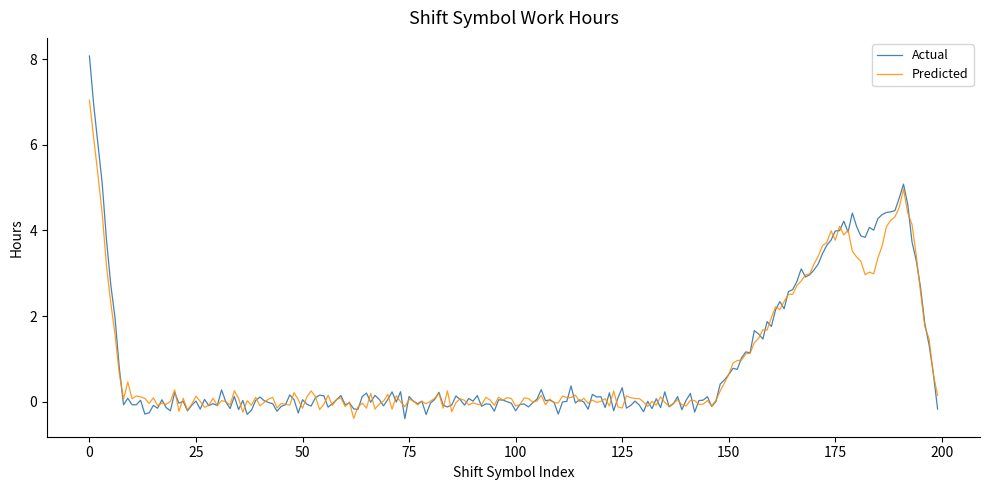

What is the sum of all Predicted values?

170.2